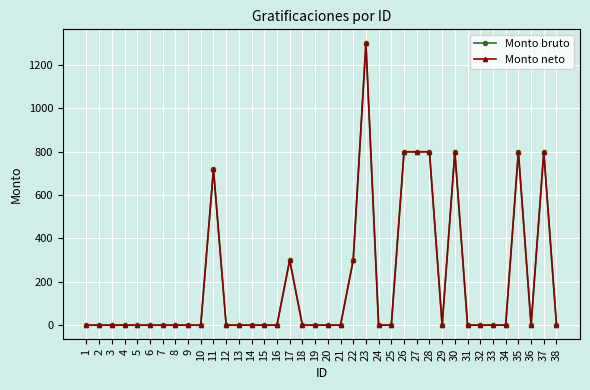

True or false: Monto bruto and Monto neto cross at least once.

False